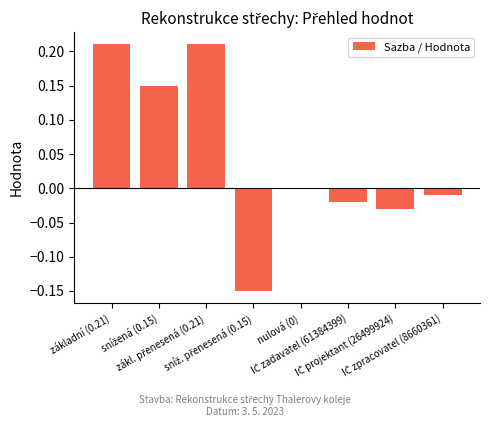

What is the sum of all values?

0.4